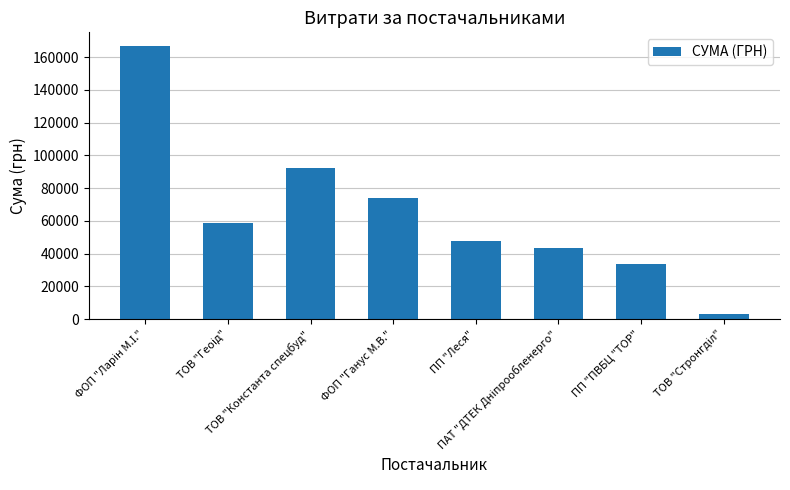

What is the value of the 4th bar from the left?

74195.0